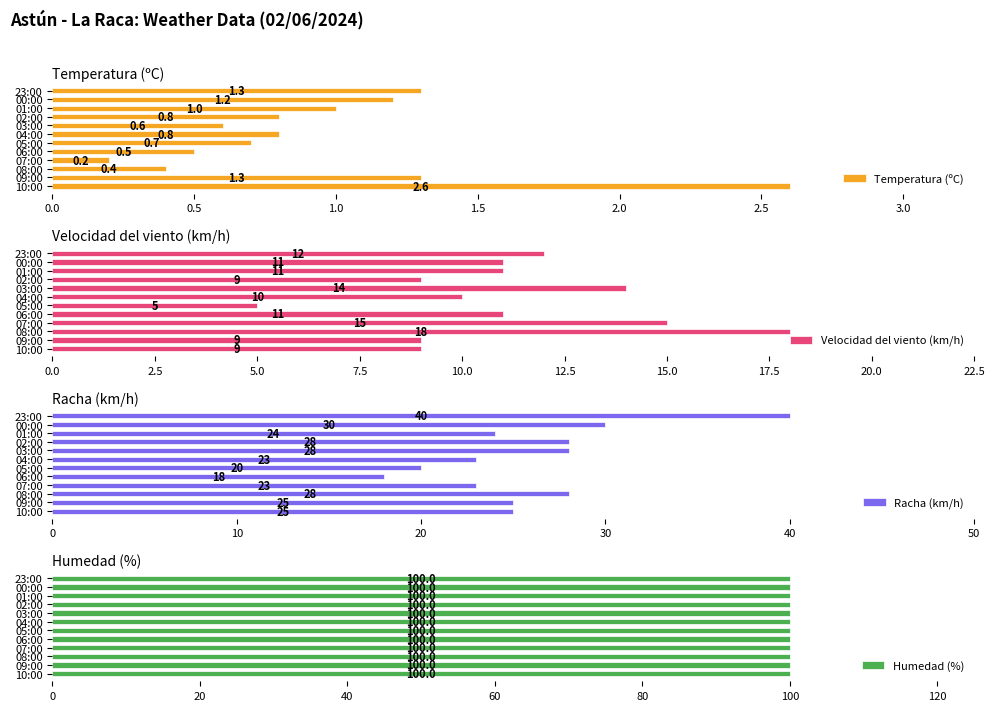

What is the maximum value for Racha (km/h)?

40